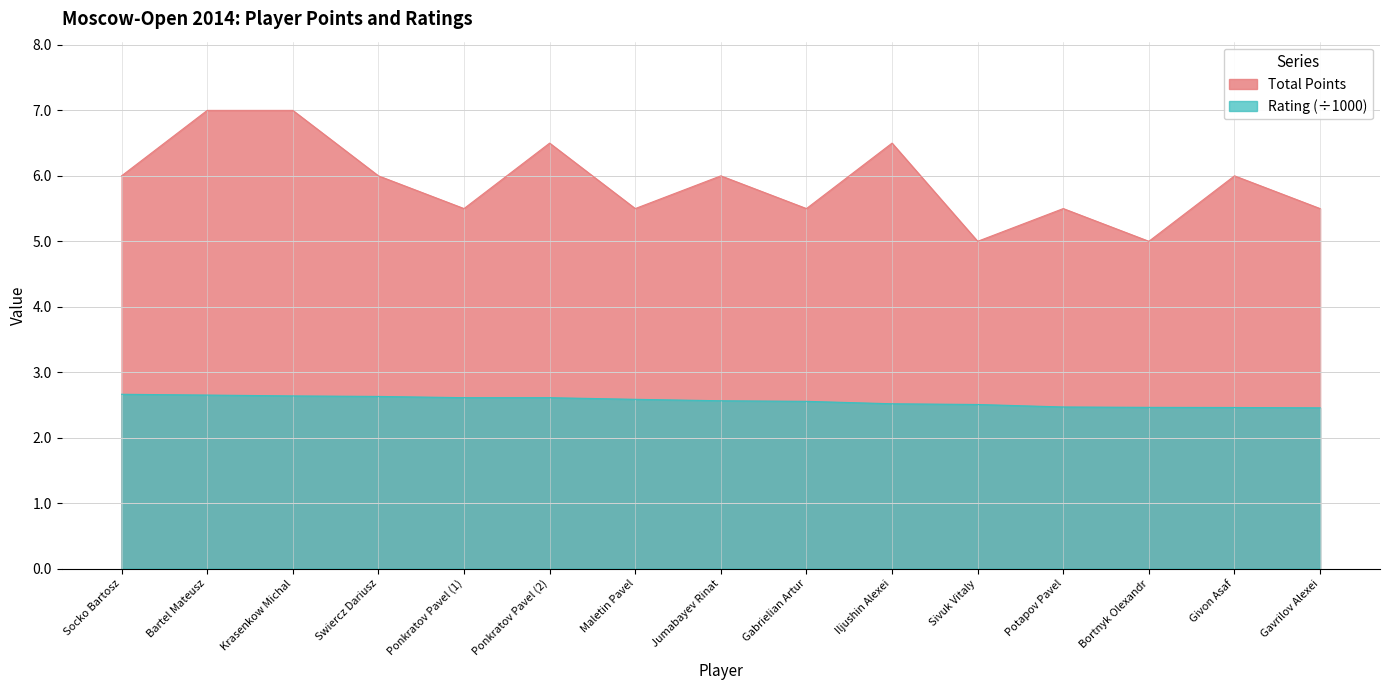

What position from the right is Ponkratov Pavel (2)?

10